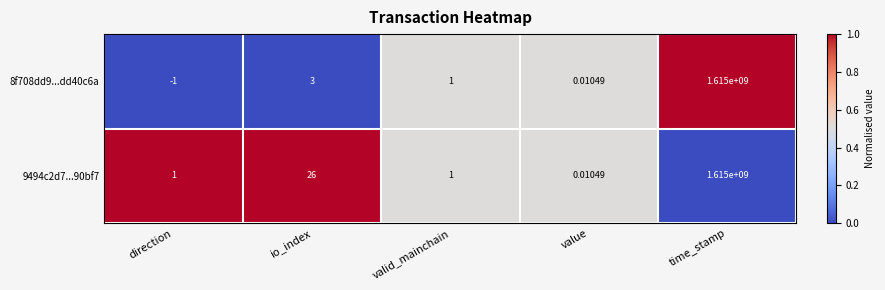

Rank the categories by 8f708dd9...dd40c6a value from highest to lowest.

time_stamp, io_index, valid_mainchain, value, direction